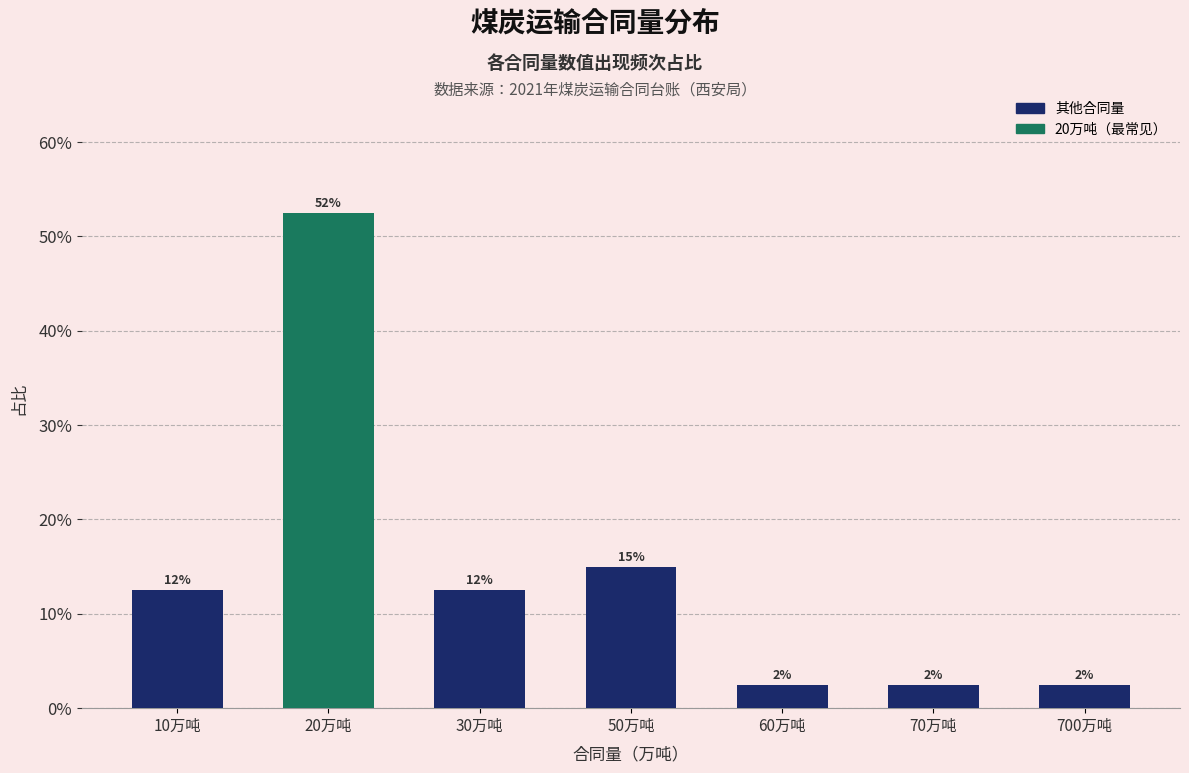

Reading left to right, list all the values displayed in this chart.

12.5	52.5	12.5	15.0	2.5	2.5	2.5